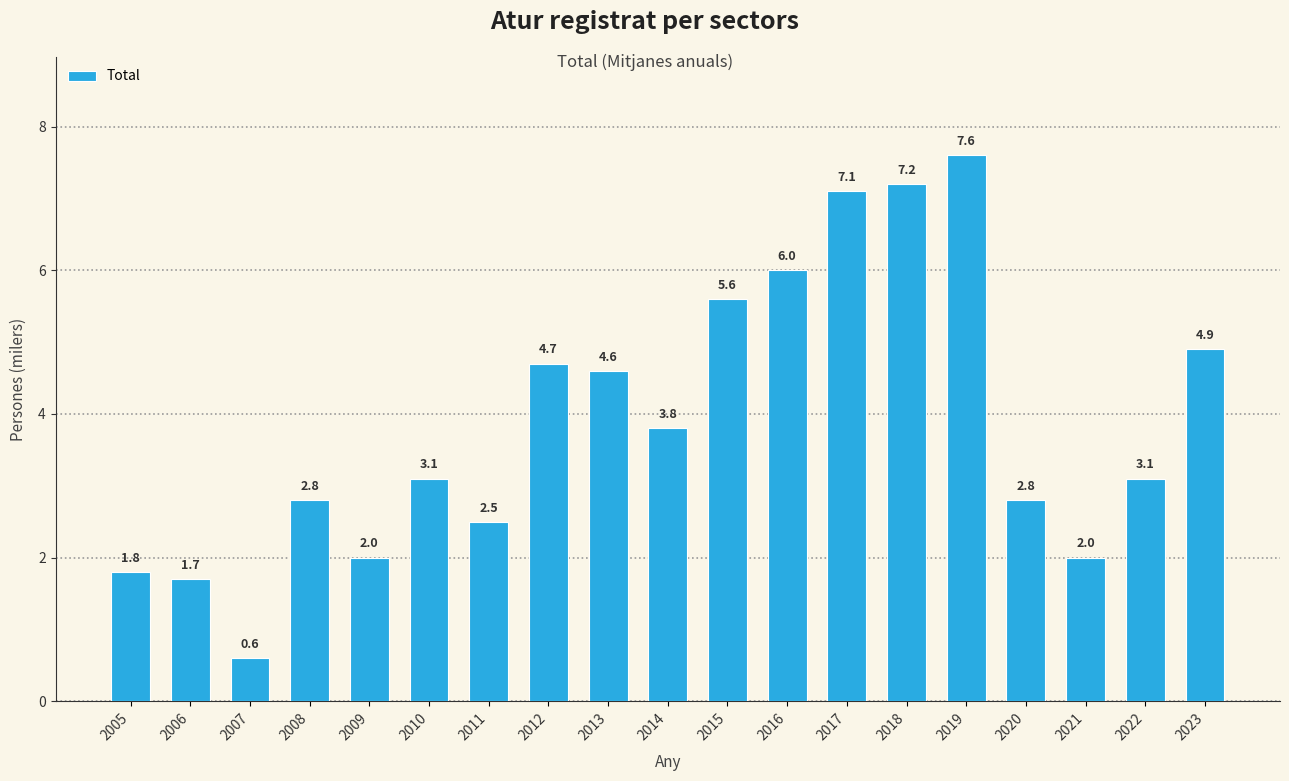

What is the minimum value shown in the chart?

0.6